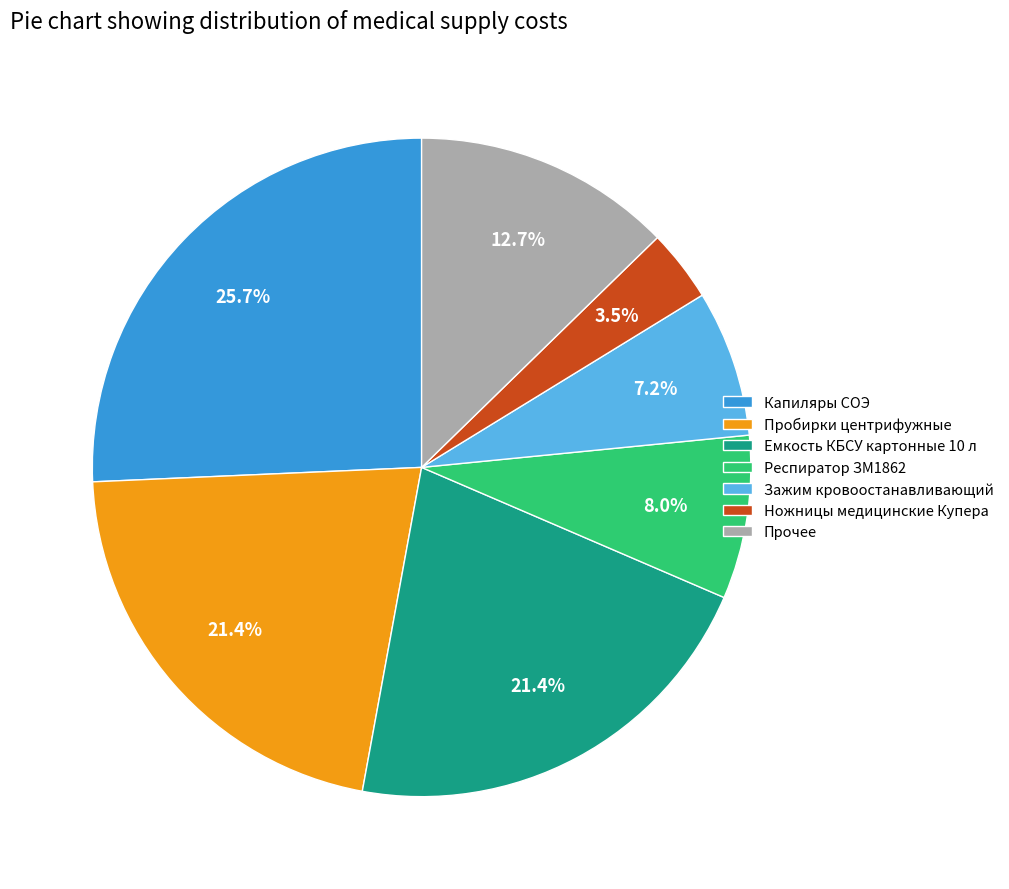

To the nearest percent, what is the difference between the largest and smallest slice percentages?

22%